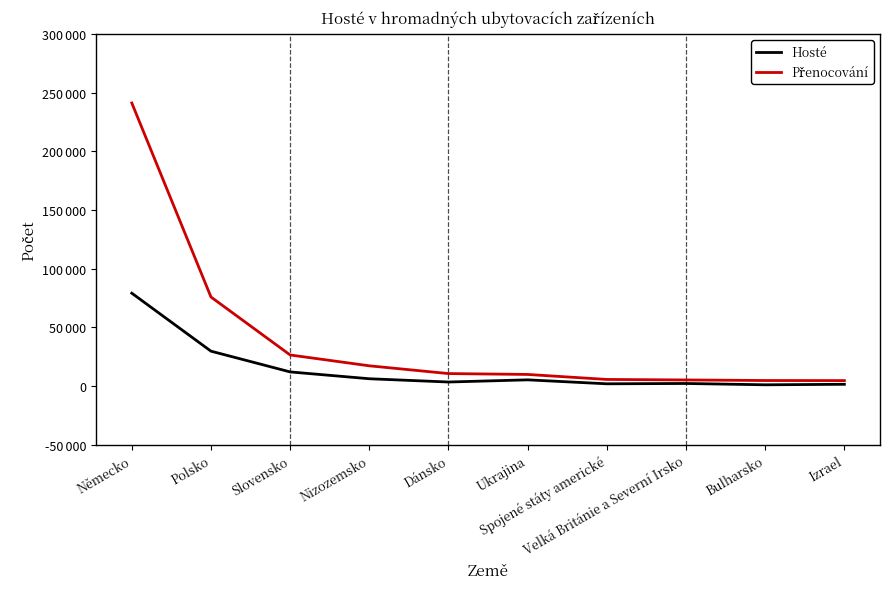

True or false: Hosté and Přenocování intersect in this chart.

False